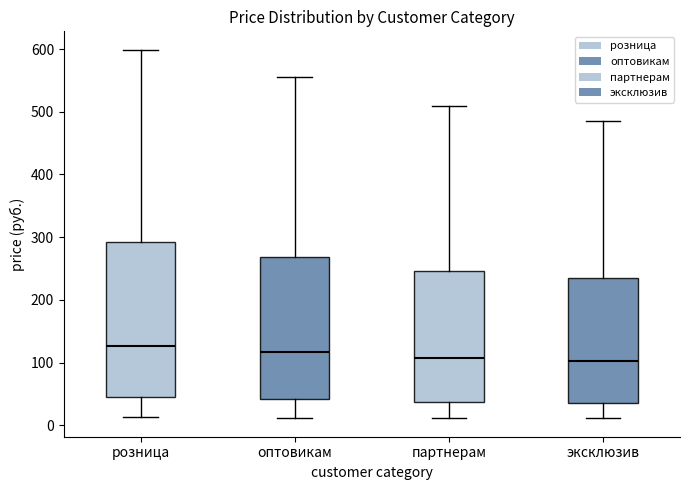

Where is the lower edge of the box for партнерам on the y-axis? The values are not printed on the chart, so give them approximately, as read against the axis.

40